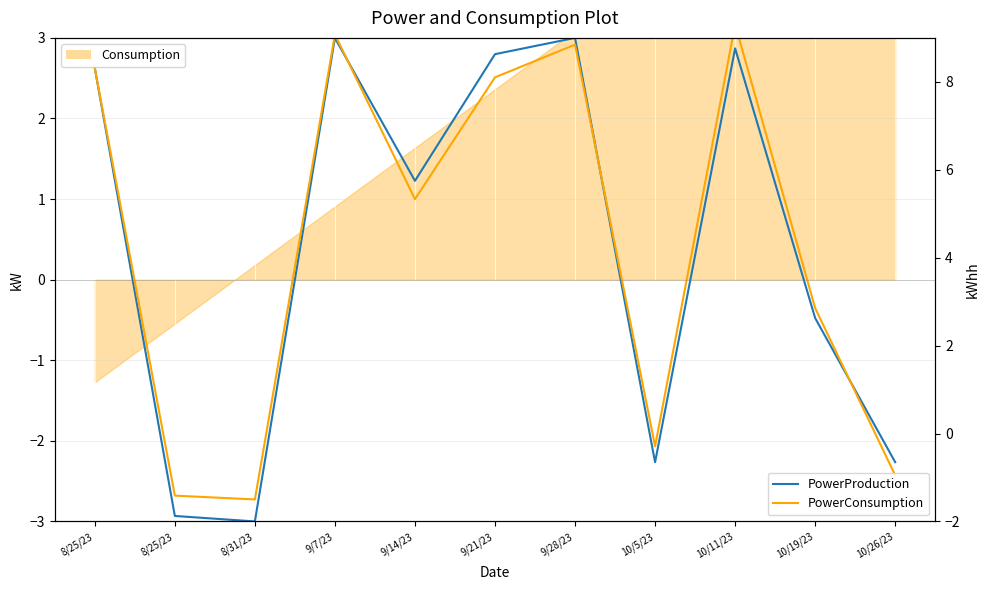

How many interior local peaks does the PowerConsumption series have?

3